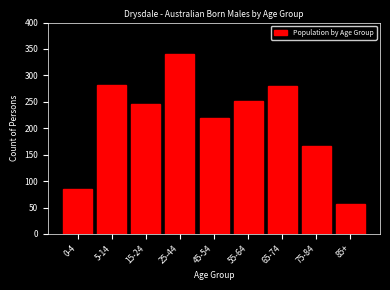

What is the difference between the maximum and minimum values?

283